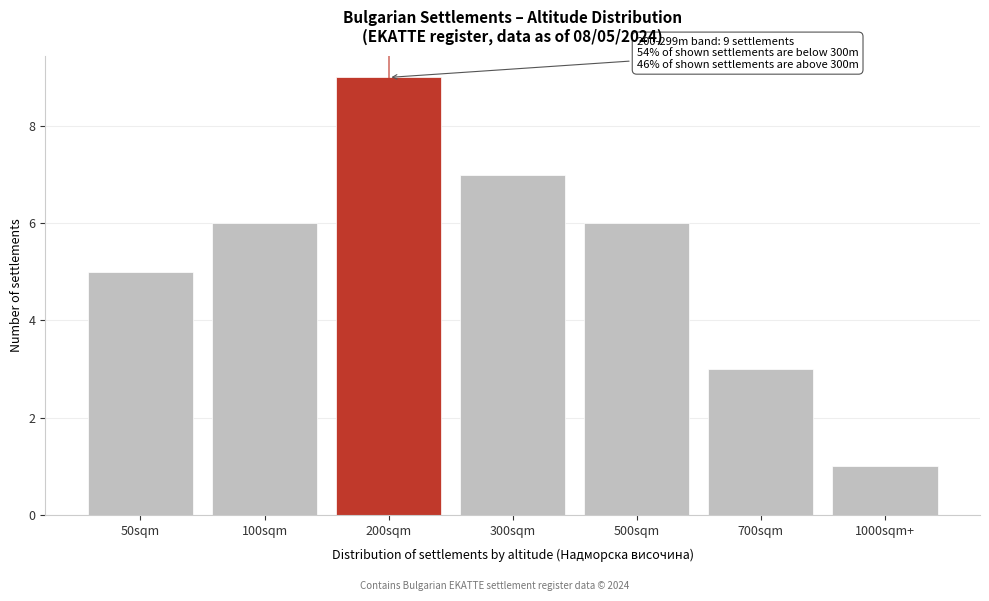

Reading left to right, extract all data points from this chart.

50sqm=5	100sqm=6	200sqm=9	300sqm=7	500sqm=6	700sqm=3	1000sqm+=1